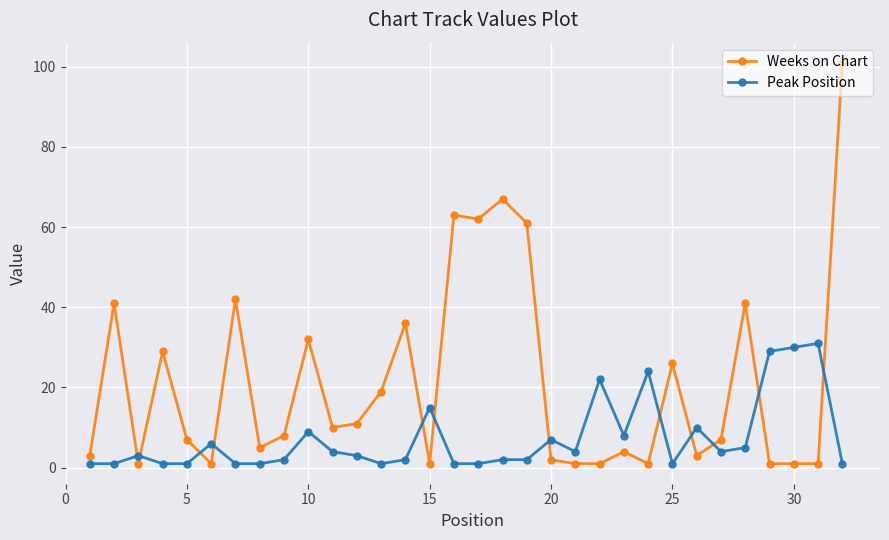

Does the chart have visible grid lines?

Yes